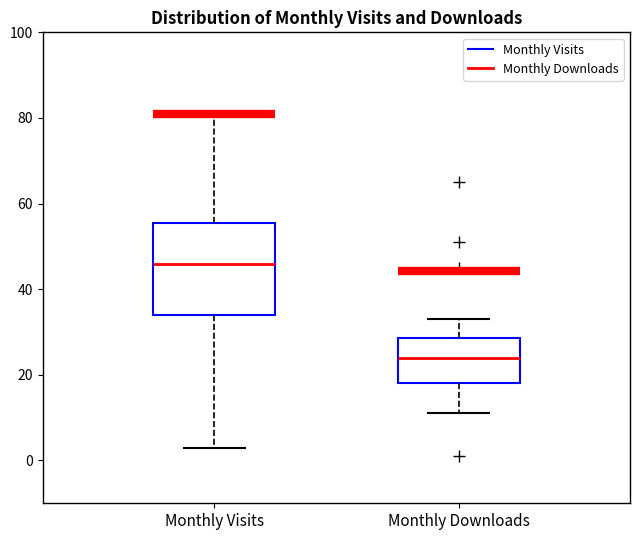

Where does the median line of the box for Monthly Visits sit on the y-axis? The values are not printed on the chart, so give them approximately, as read against the axis.

46